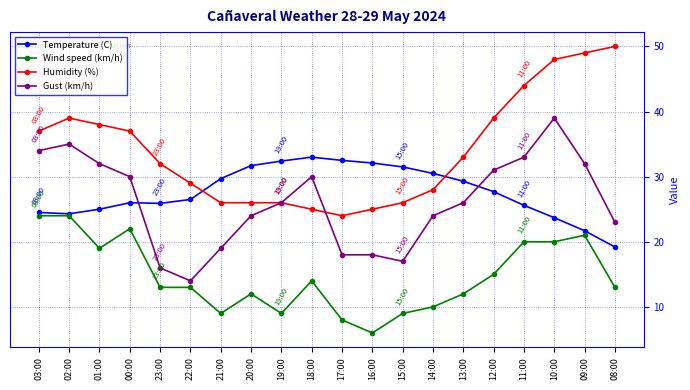

What value does the Temperature (C) series have at 02:00?

24.3